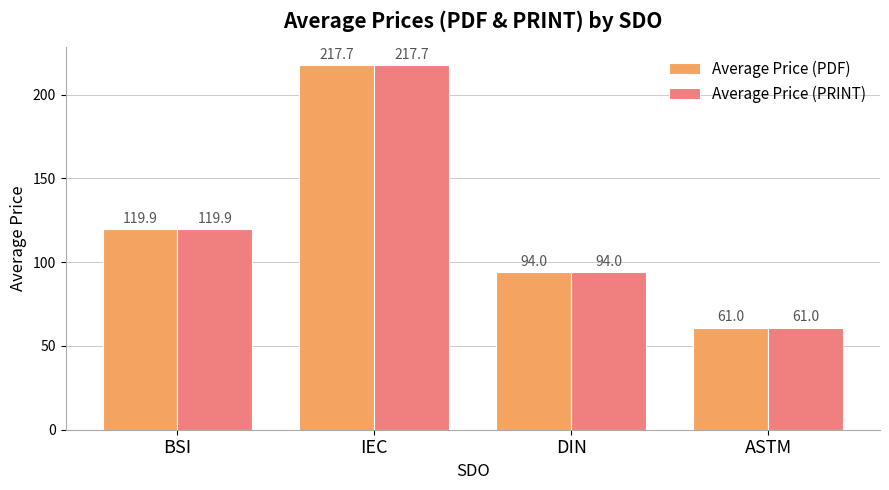

What is the value of the Average Price (PDF) bar at the 4th from the left?

61.0